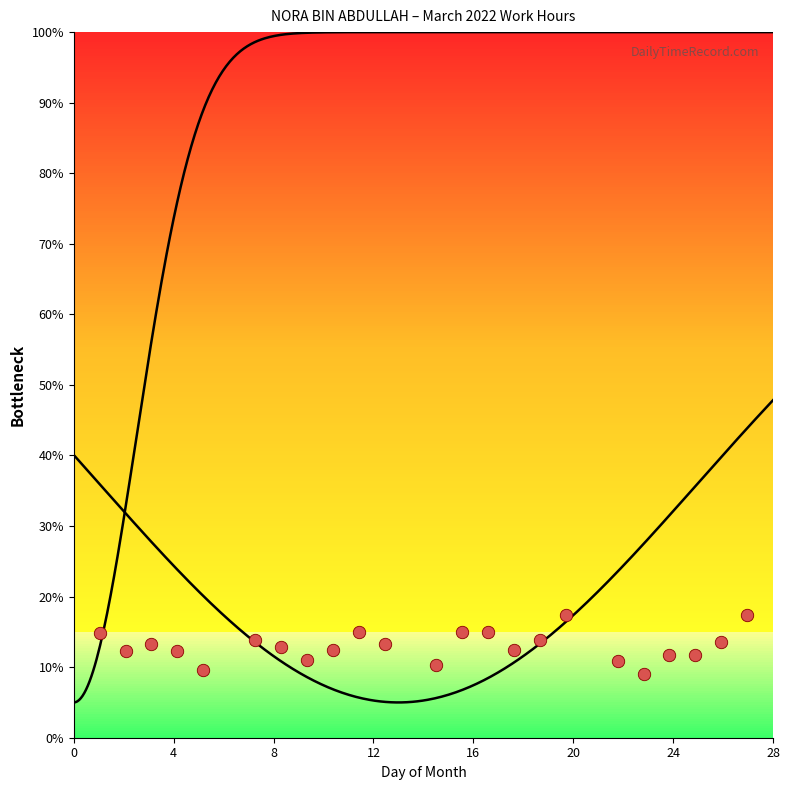

What is the range of Y values (max minus min)?

8.5